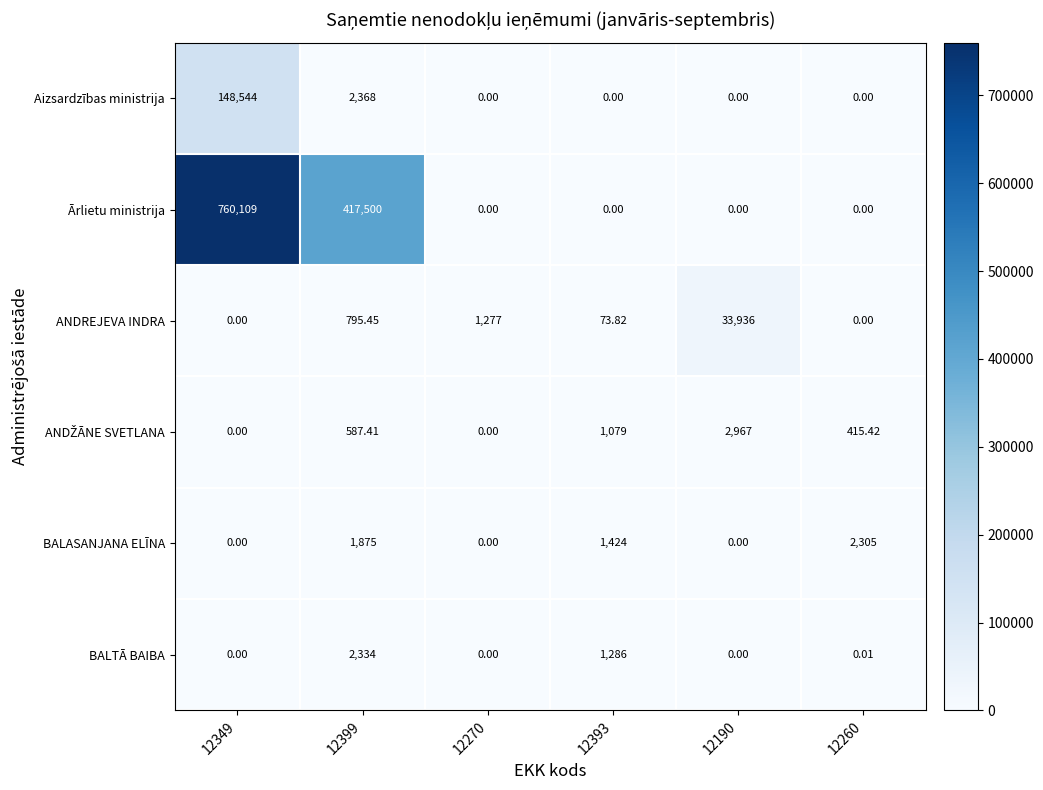

Which series has the largest range (max minus min)?

Ārlietu ministrija